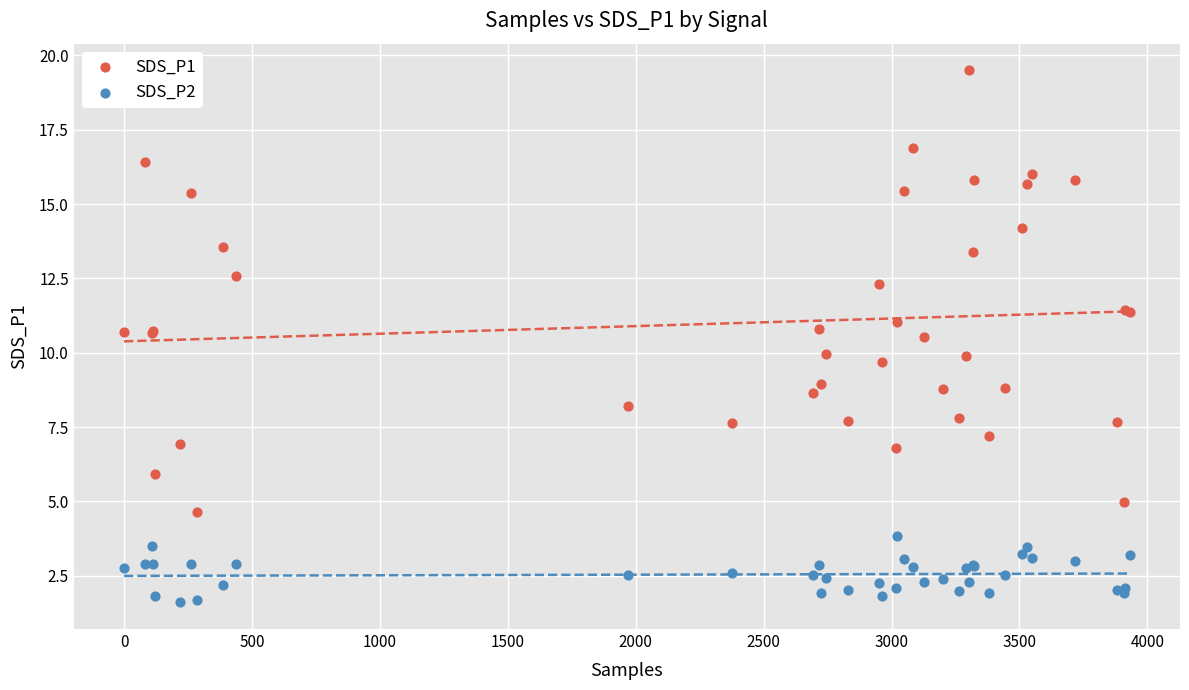

Which series contains the lowest Y value?

SDS_P2